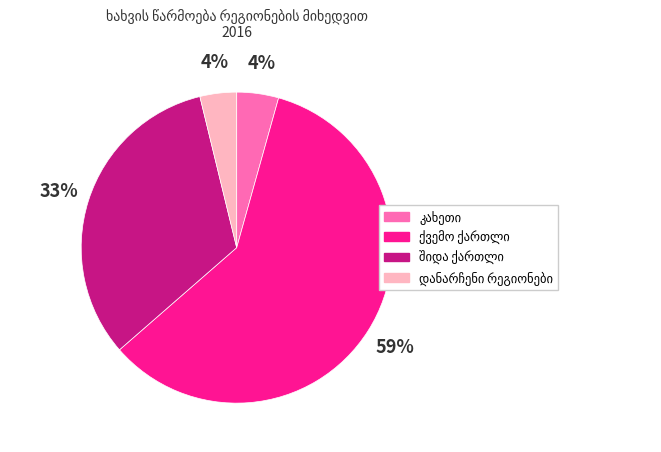

To the nearest percent, what is the difference between the largest and smallest slice percentages?

55%